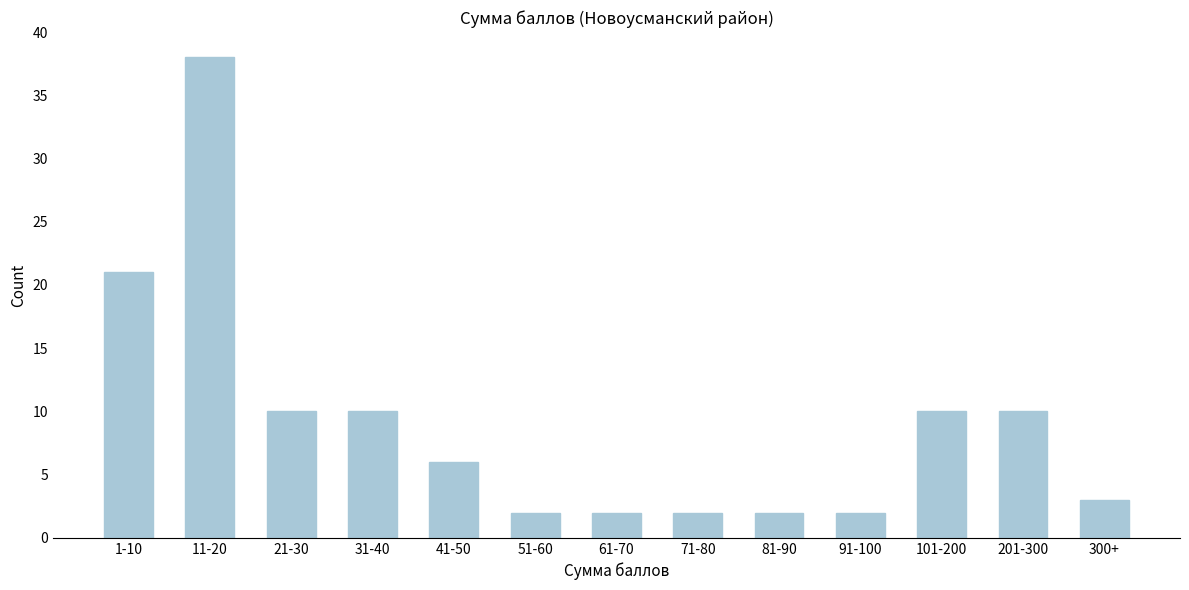

Reading right to left, transcribe all the data shown in this chart.

300+=3	201-300=10	101-200=10	91-100=2	81-90=2	71-80=2	61-70=2	51-60=2	41-50=6	31-40=10	21-30=10	11-20=38	1-10=21